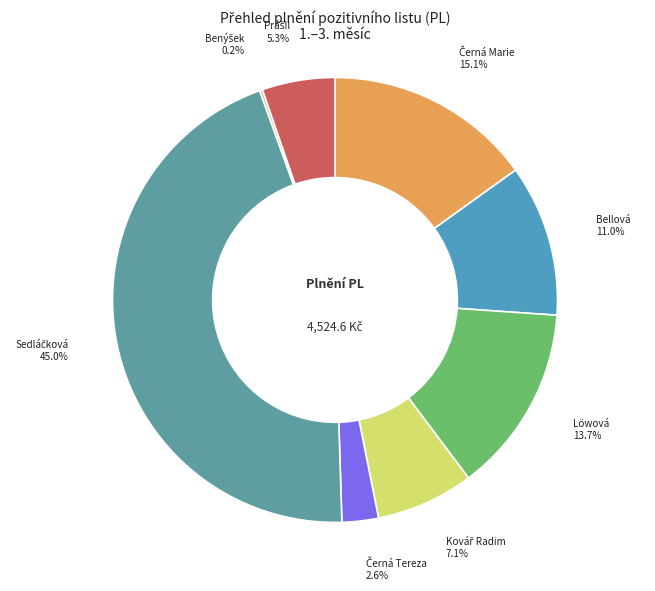

How many slices are in this pie chart?

8